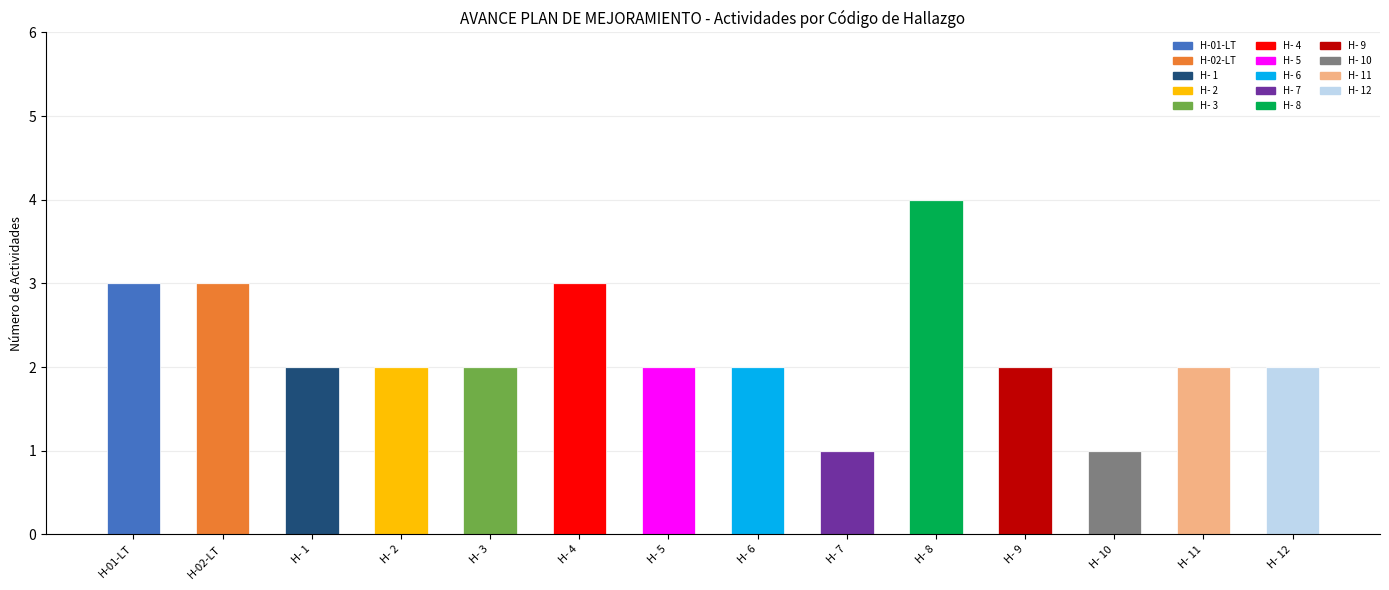

Which label corresponds to the largest value in the chart?

H- 8